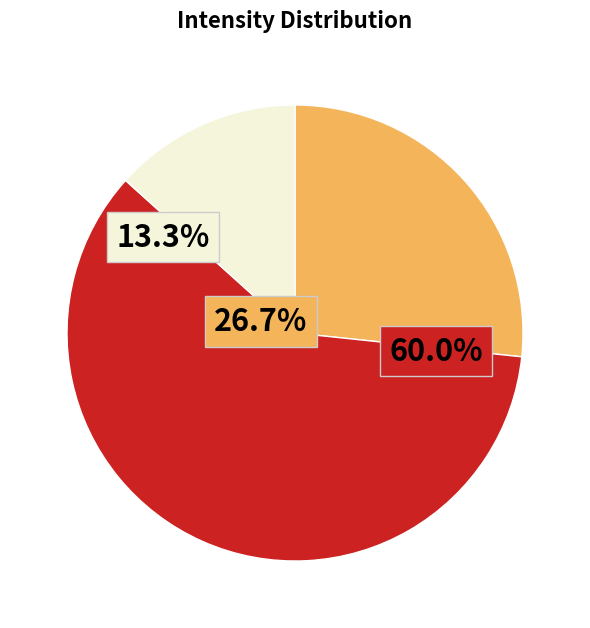

Does any single category account for the majority?

Yes